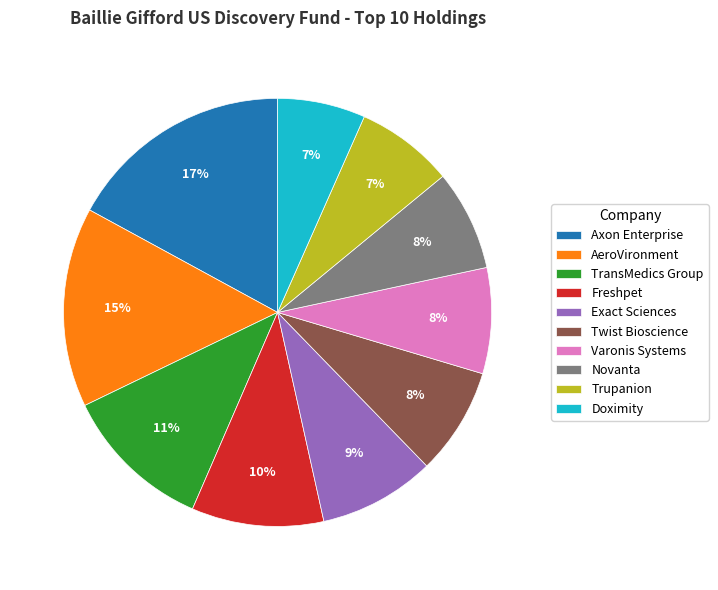

Which category has the biggest portion of the pie?

Axon Enterprise